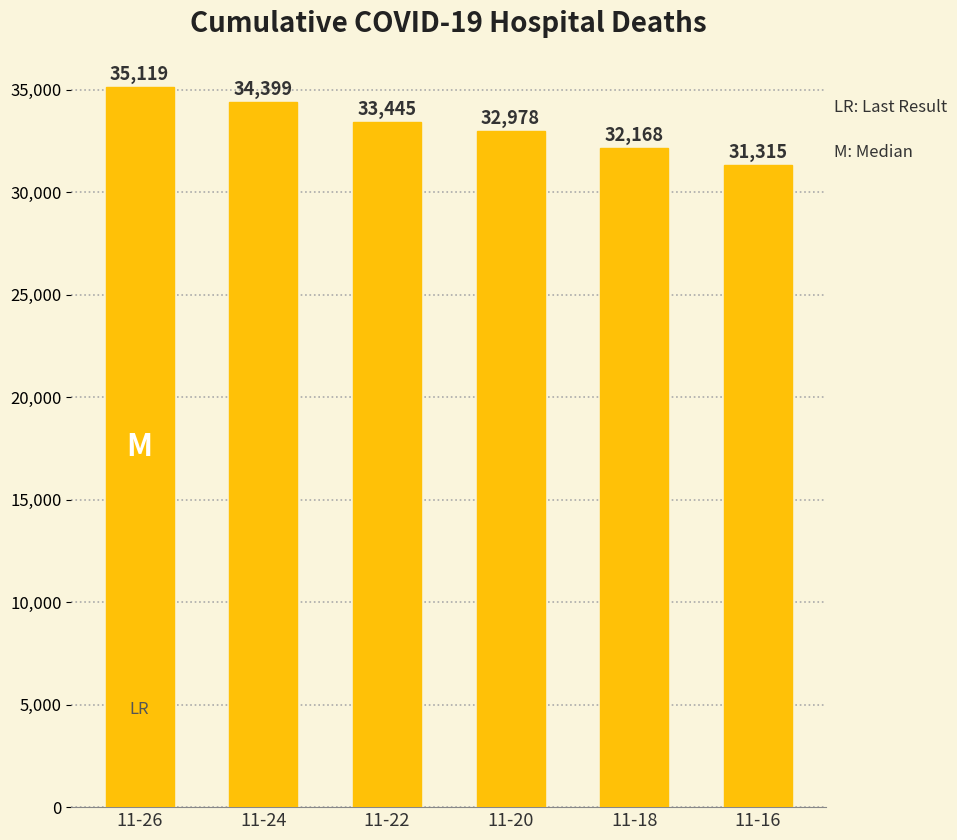

What is the ratio of the value at 11-26 to the value at 11-24?

1.0